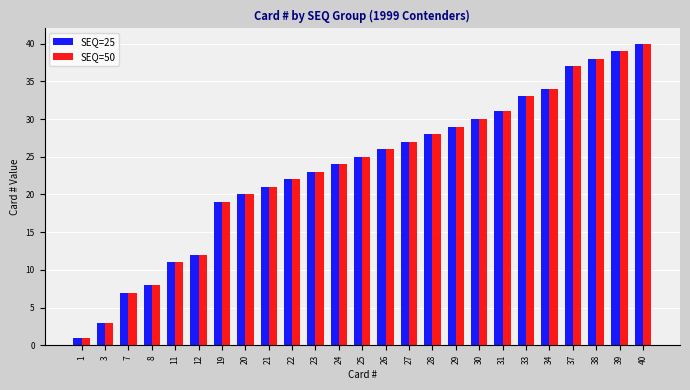

What is the difference between the second highest and minimum values in the SEQ=25 series?

38